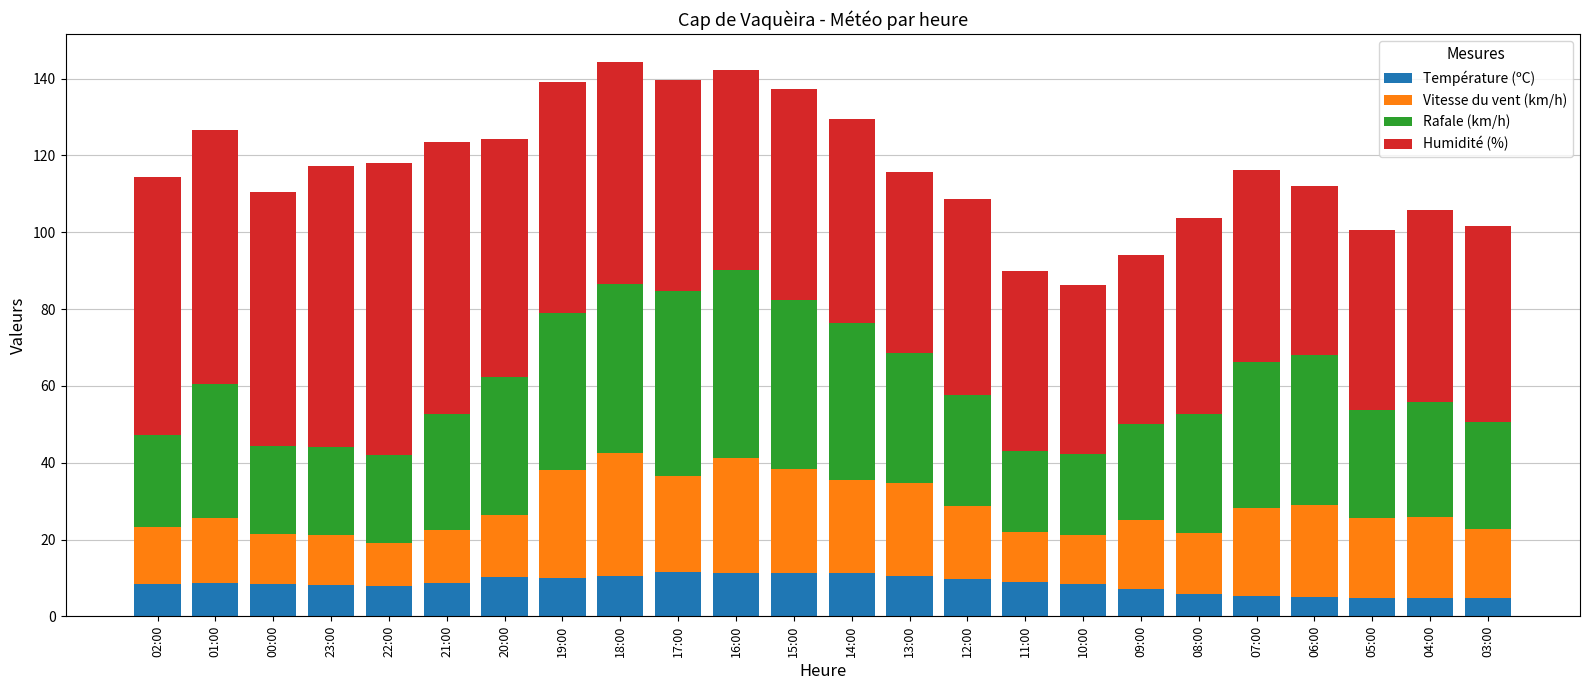

The value of Température (ºC) at 21:00 is 8.6. True or false?

True